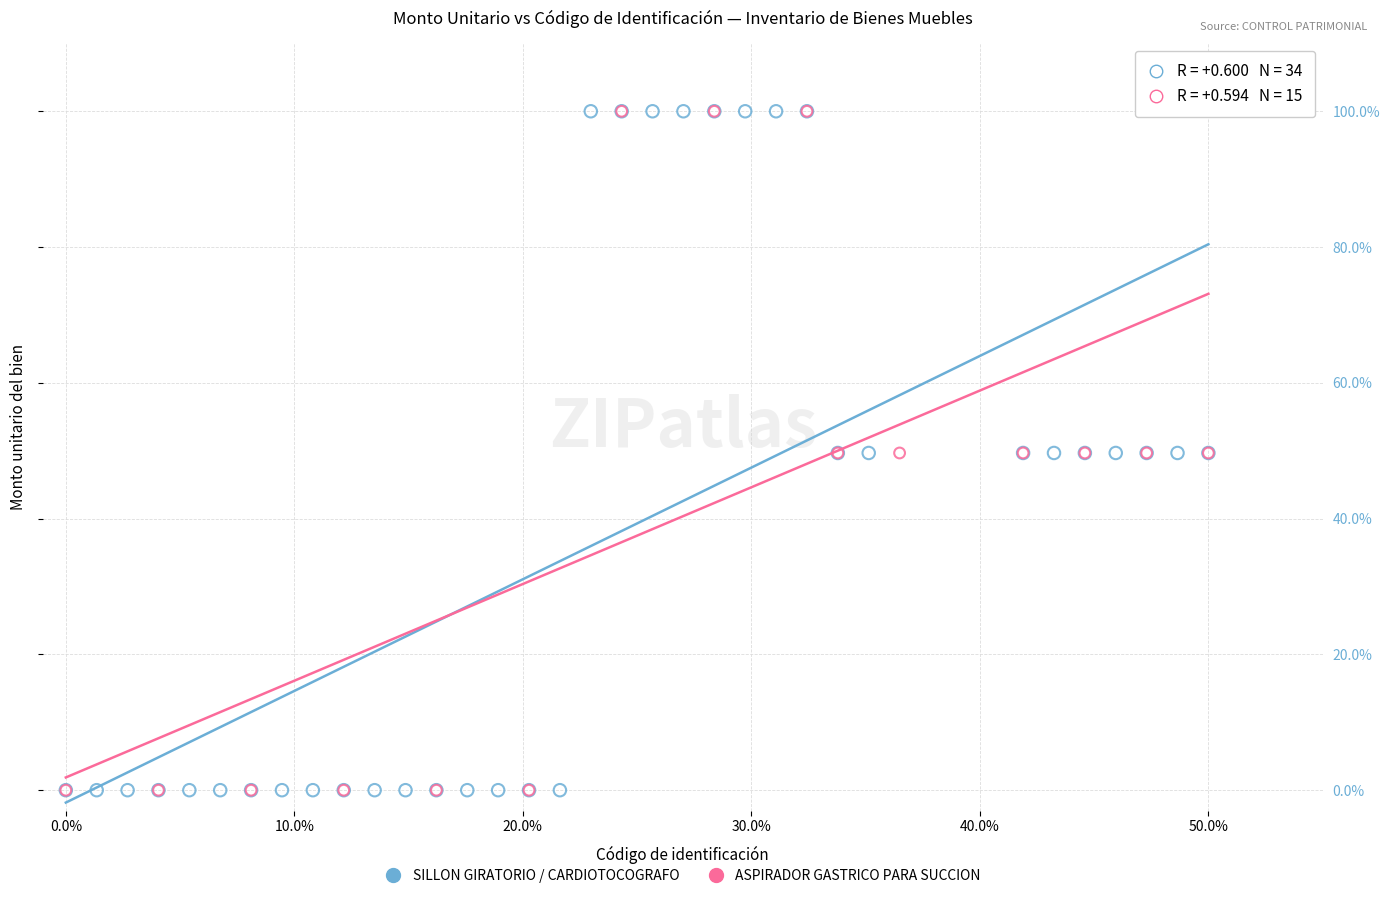

What are all the series names shown in the legend?

SILLON GIRATORIO / CARDIOTOCOGRAFO, ASPIRADOR GASTRICO PARA SUCCION